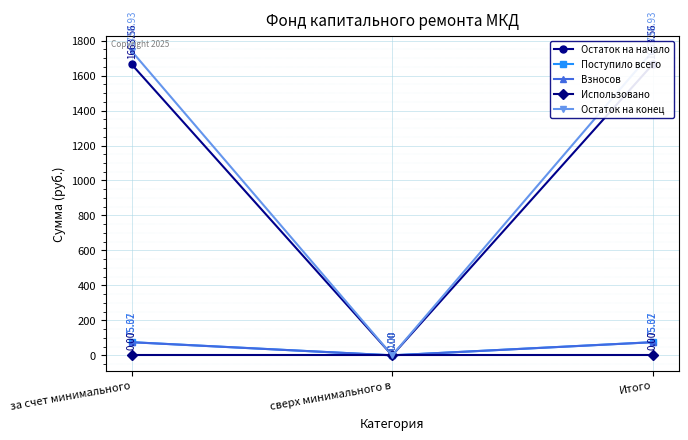

List the series in order of their peak value, lowest first.

Использовано, Взносов, Поступило всего, Остаток на начало, Остаток на конец